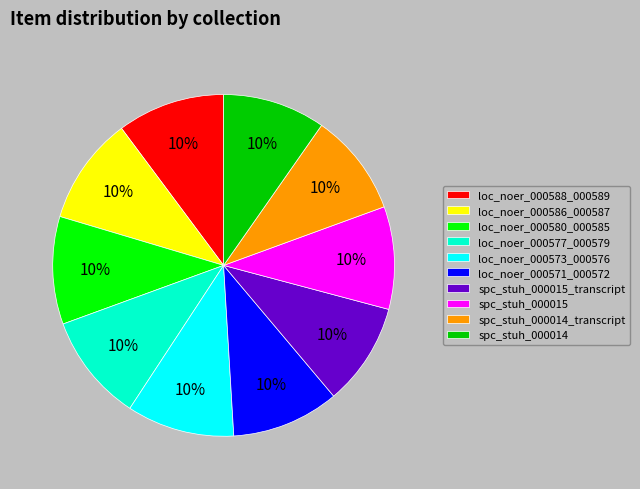

Is there a majority slice in this chart?

No